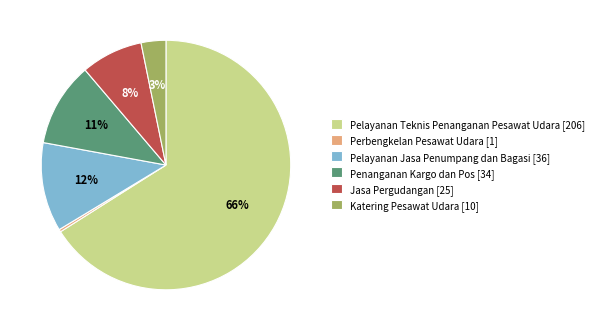

Which category has the smallest portion of the pie?

Perbengkelan Pesawat Udara